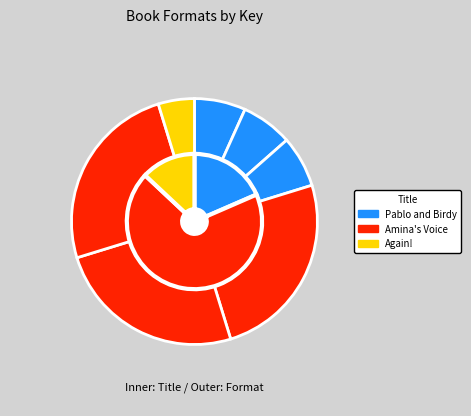

What is the ratio of the value at Amina's Voice (eBook) to the value at Pablo and Birdy (eBook)?

3.7